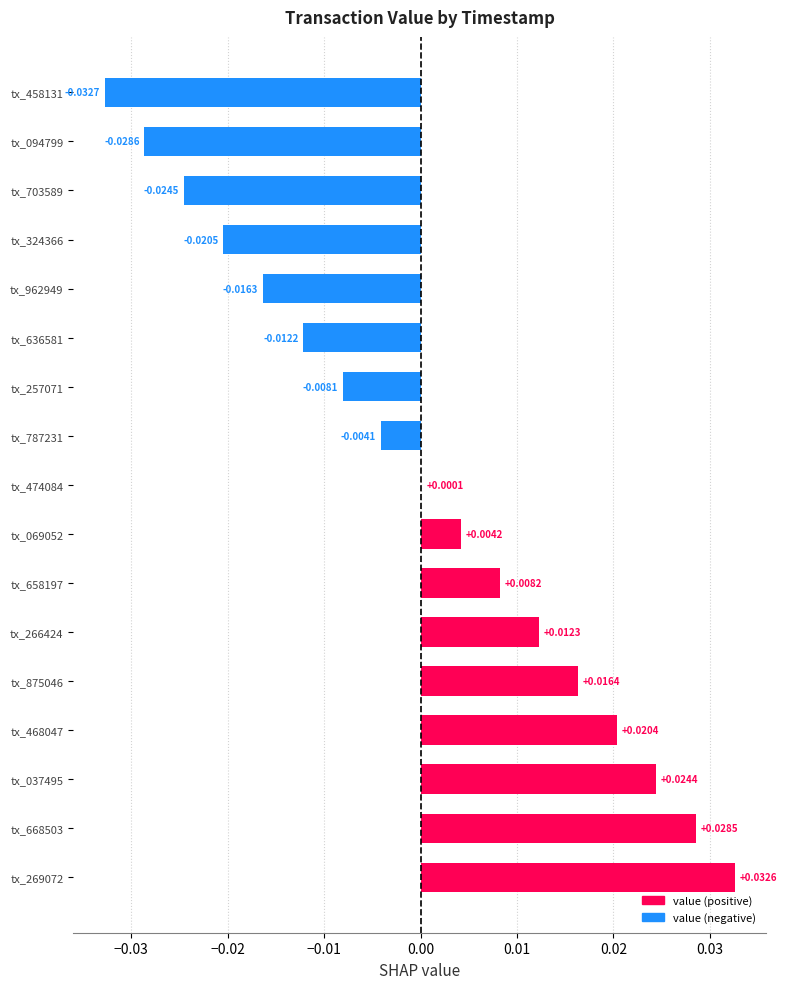

At which category does the chart reach its peak across all series?

tx_269072